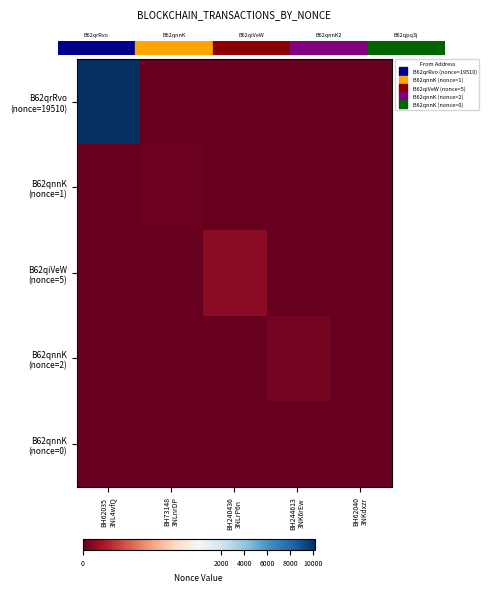

At BH244613 3NK6rEw, list the series in order from largest to smallest.

B62qnnK (nonce=2), B62qrRvo (nonce=19510), B62qnnK (nonce=1), B62qiVeW (nonce=5), B62qnnK (nonce=0)